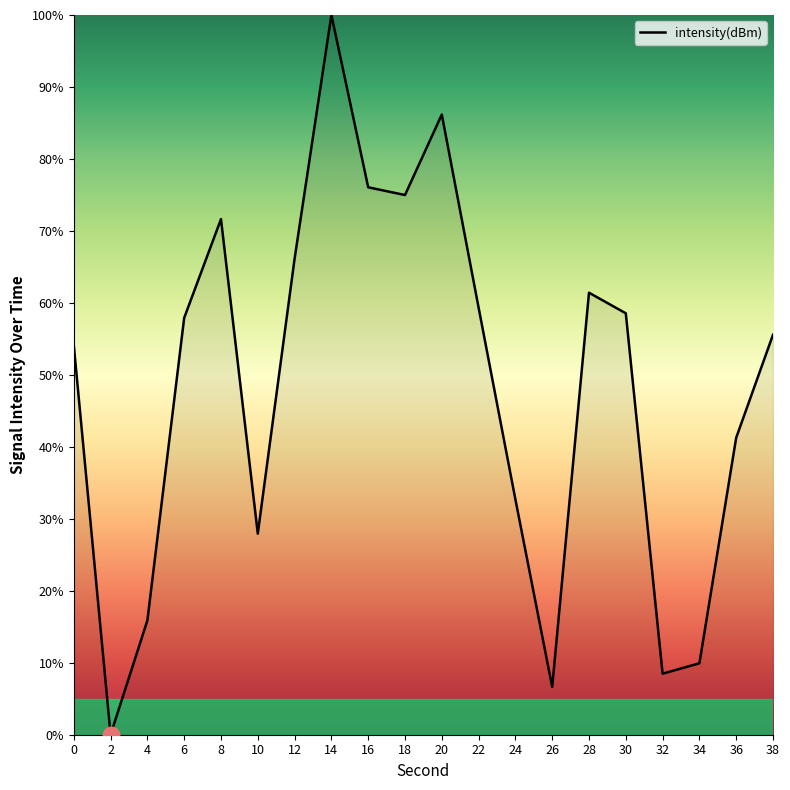

Reading left to right, transcribe all the data shown in this chart.

54.1	0.0	15.9	57.9	71.6	27.9	66.1	100.0	76.1	75.0	86.2	59.3	32.7	6.6	61.4	58.6	8.5	9.9	41.3	55.6